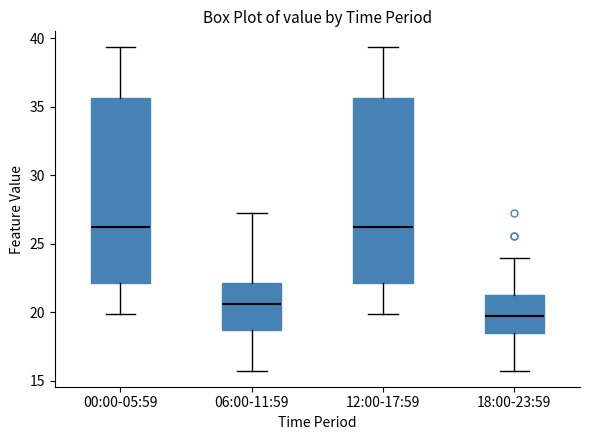

Where does the upper whisker of the box for 00:00-05:59 end on the y-axis? The values are not printed on the chart, so give them approximately, as read against the axis.

39.5